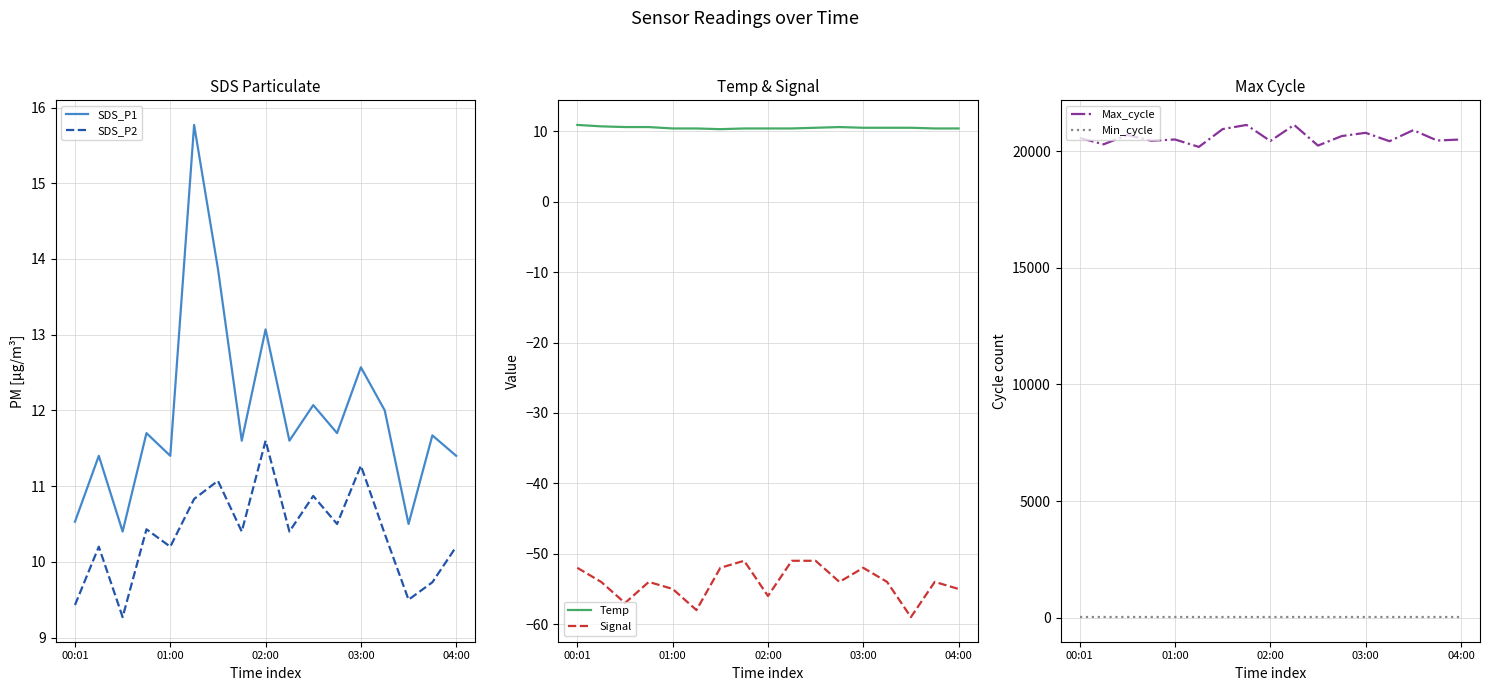

What position from the right is 9?

8